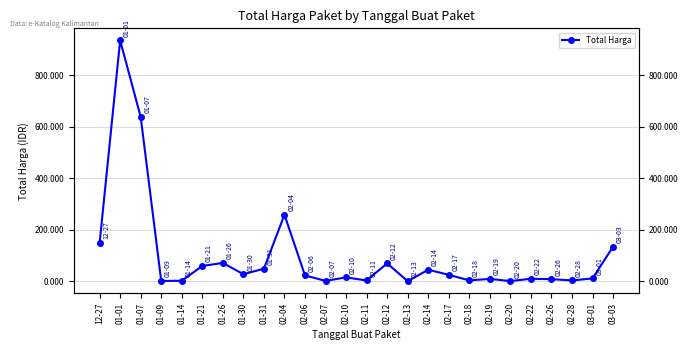

Reading left to right, transcribe all the data shown in this chart.

149.1	934.2	637.5	1.8	2.7	60.0	71.8	28.0	49.5	258.4	23.3	2.0	15.8	3.7	70.0	1.0	45.4	25.6	4.2	9.8	1.4	10.4	8.8	3.8	11.7	134.7